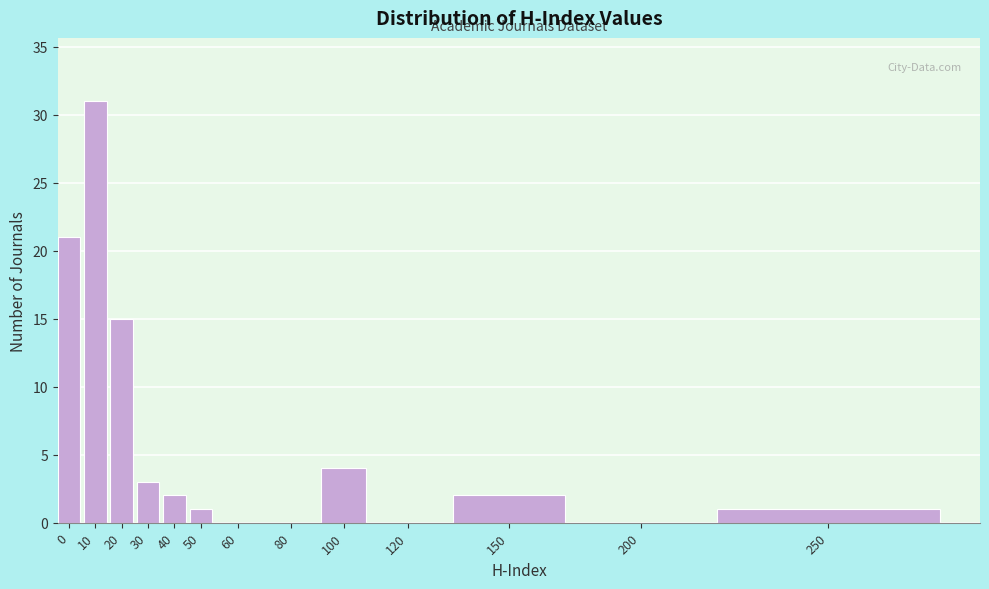

Reading left to right, list all the values displayed in this chart.

0=21	10=31	20=15	30=3	40=2	50=1	60=0	80=0	100=4	120=0	150=2	200=0	250=1